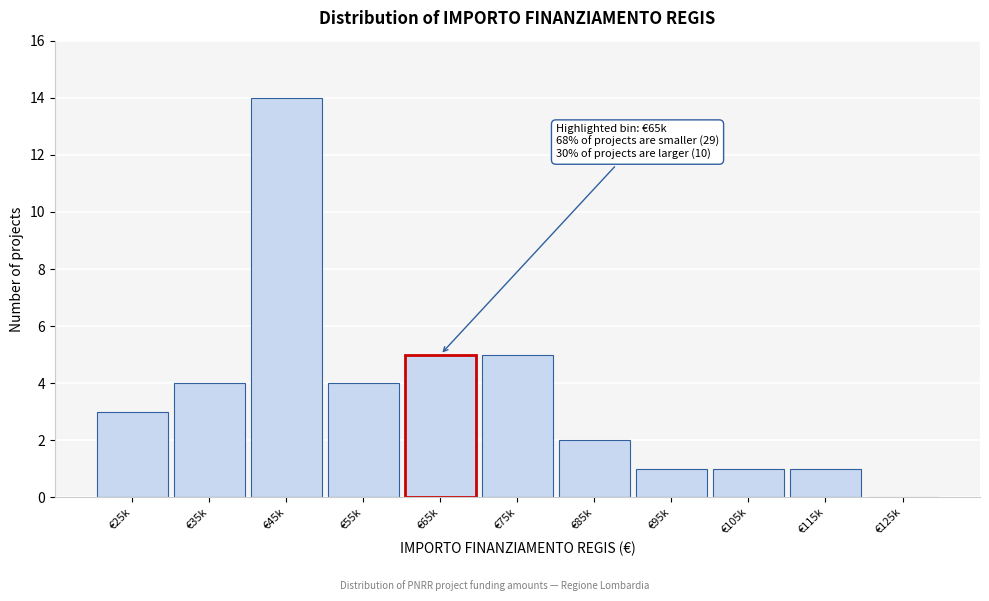

Reading right to left, what are all the values shown in this chart?

€125k=0	€115k=1	€105k=1	€95k=1	€85k=2	€75k=5	€65k=5	€55k=4	€45k=14	€35k=4	€25k=3